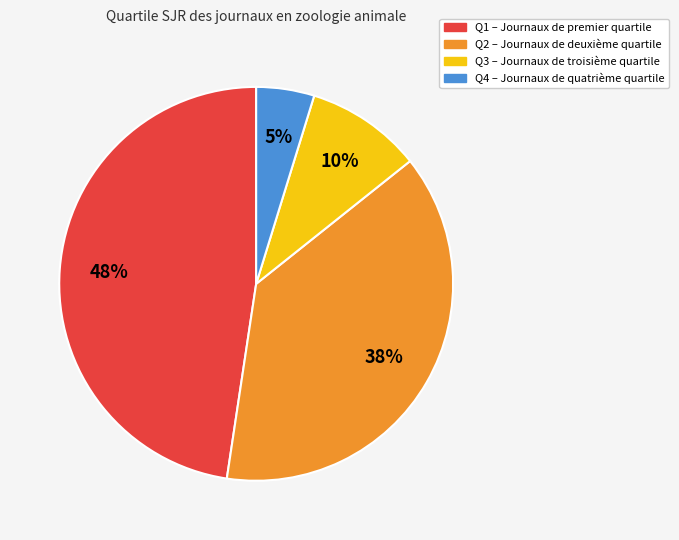

True or false: Q1 accounts for 48% of the total.

True